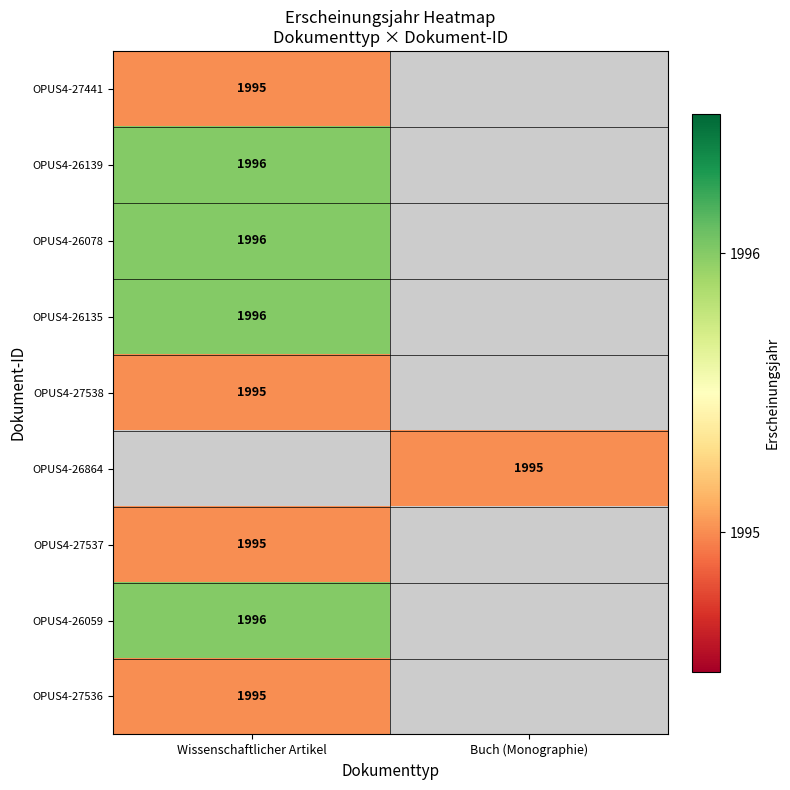

At how many categories does at least one series exceed 1995?

1